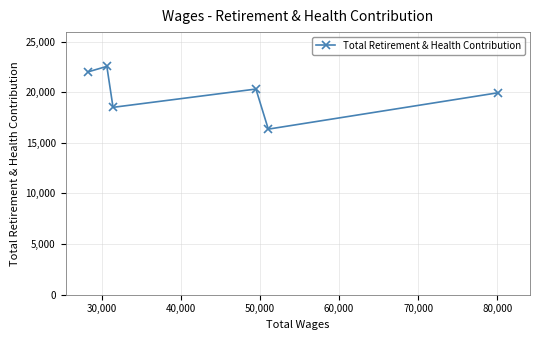

What is the smallest value displayed?

16350